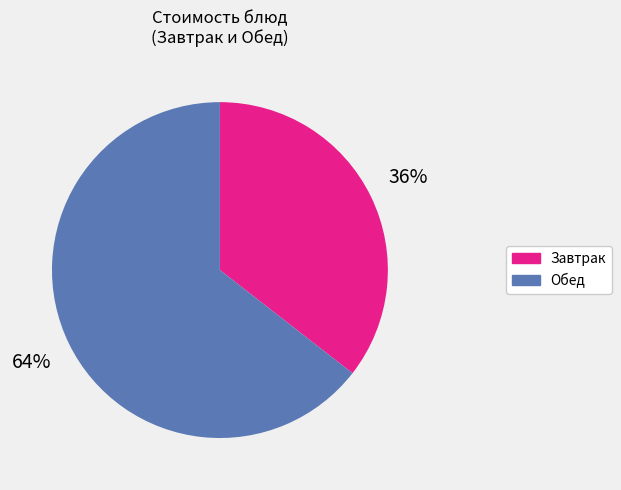

To the nearest percent, what is the average slice percentage?

50%